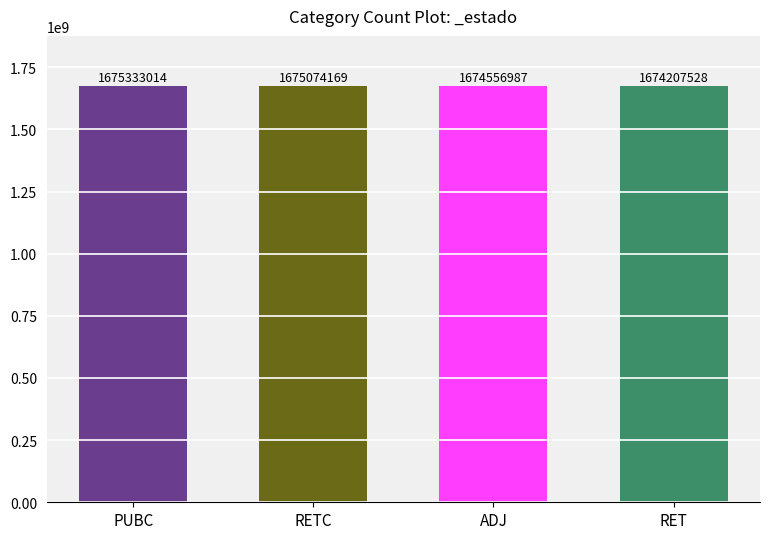

What is the difference between the values at RETC and RET?

866641